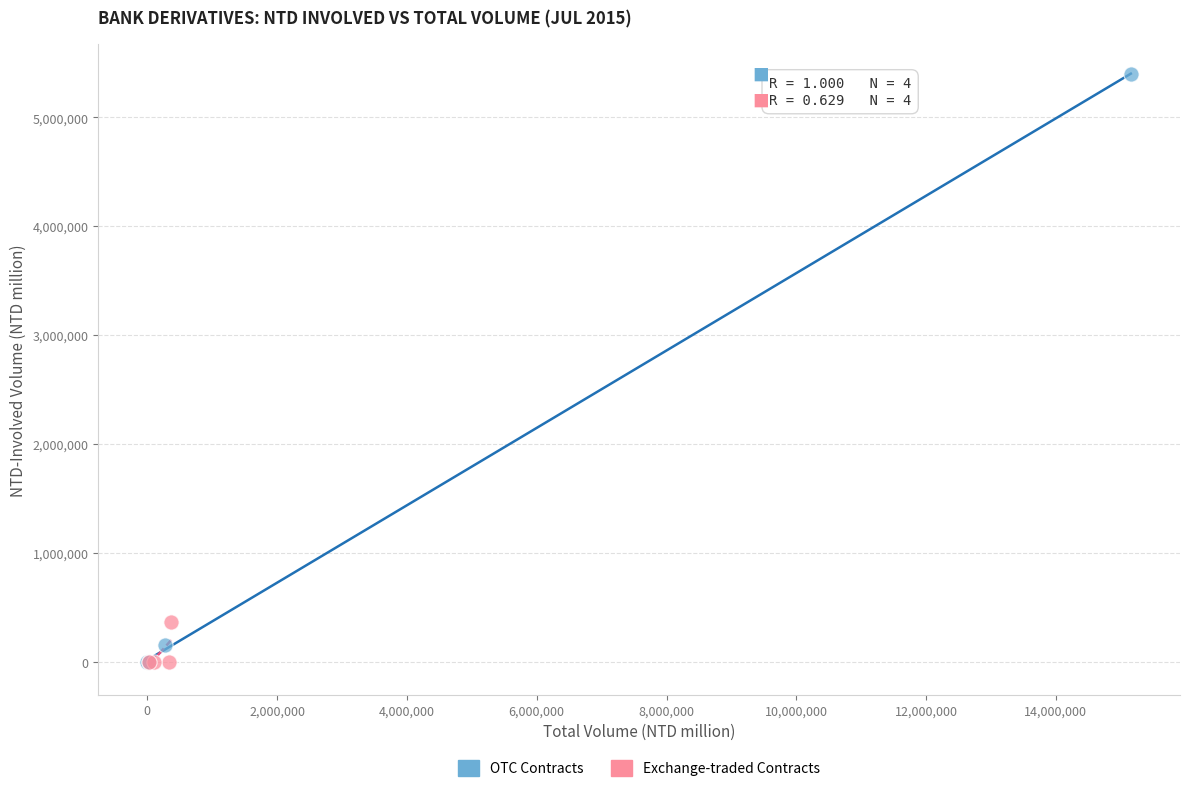

Which series reaches the maximum Y coordinate?

OTC Contracts